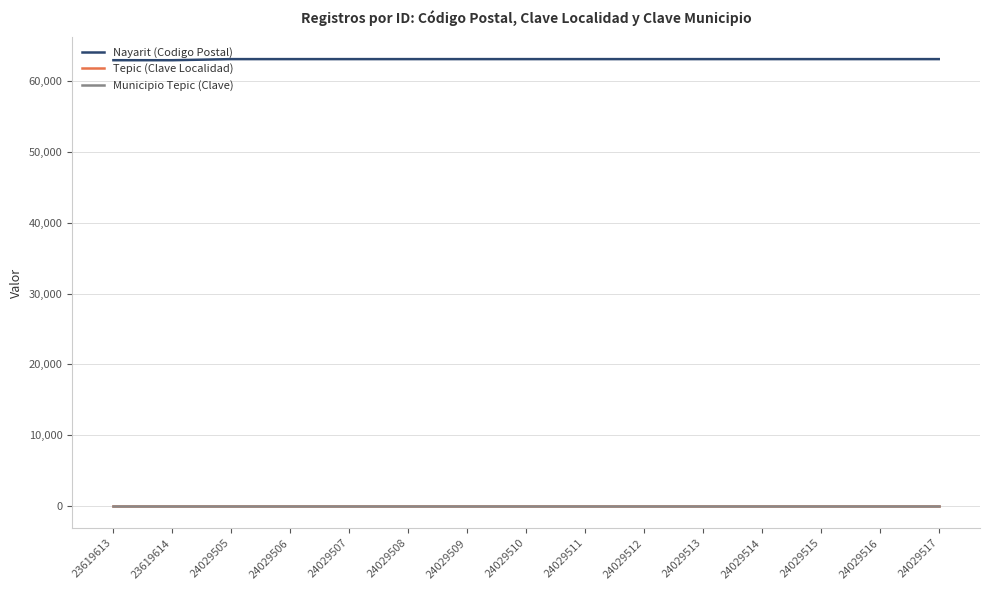

Reading left to right, extract all data points from this chart.

Nayarit (Codigo Postal): 63000	63000	63155	63155	63155	63155	63155	63155	63155	63155	63155	63155	63155	63155	63155
Tepic (Clave Localidad): 17	17	17	17	17	17	17	17	17	17	17	17	17	17	17
Municipio Tepic (Clave): 17	17	17	17	17	17	17	17	17	17	17	17	17	17	17